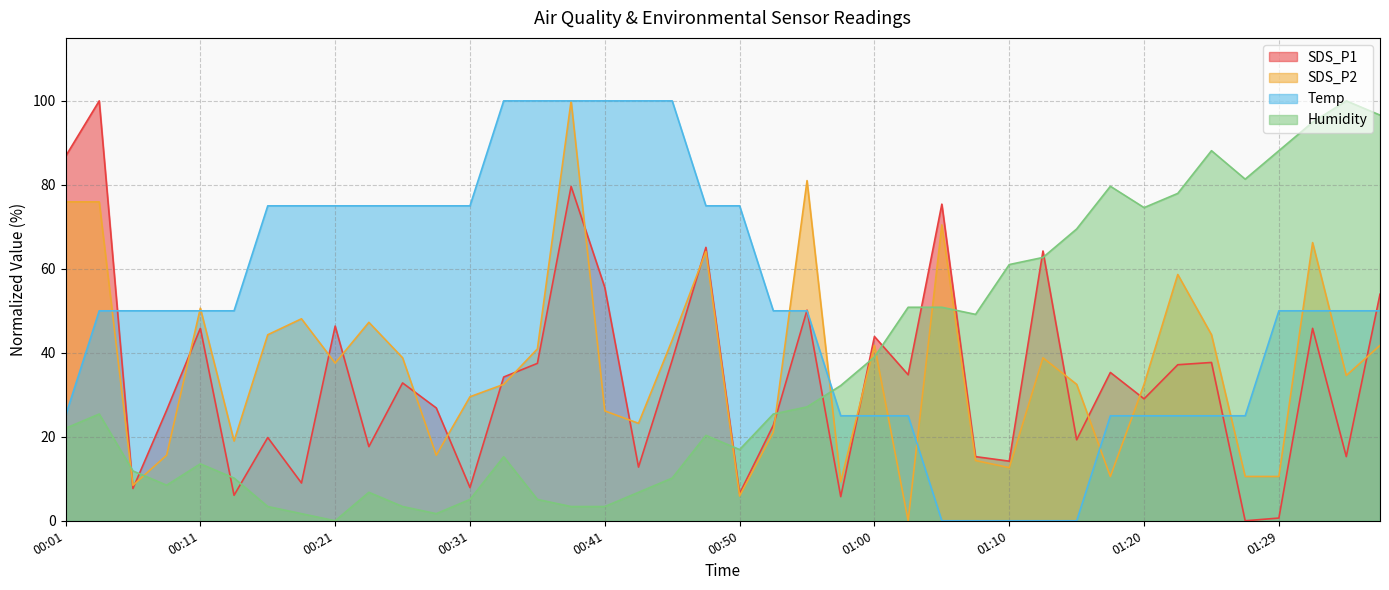

True or false: Temp and Humidity intersect in this chart.

True